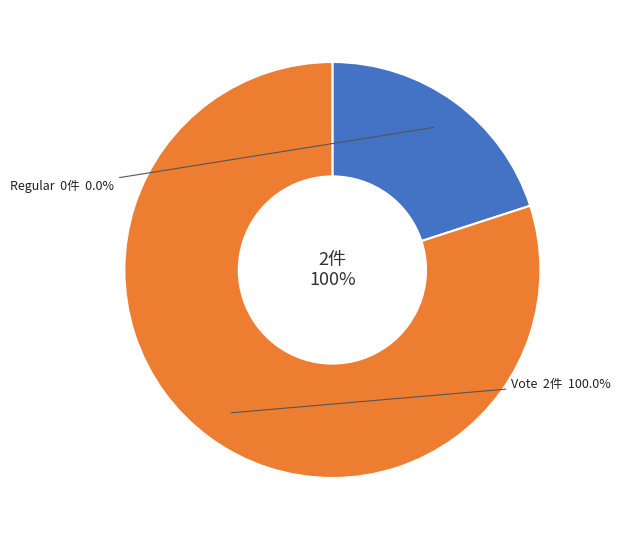

Is it true that Vote is 100% of the pie?

True